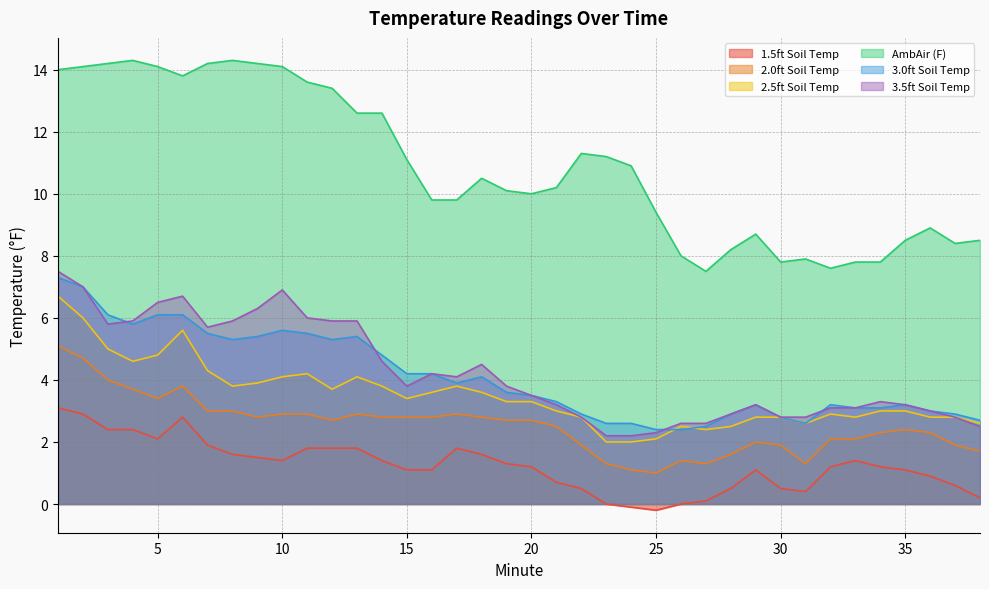

What is the difference between the 3.0ft Soil Temp values at 35 and 17?

0.7